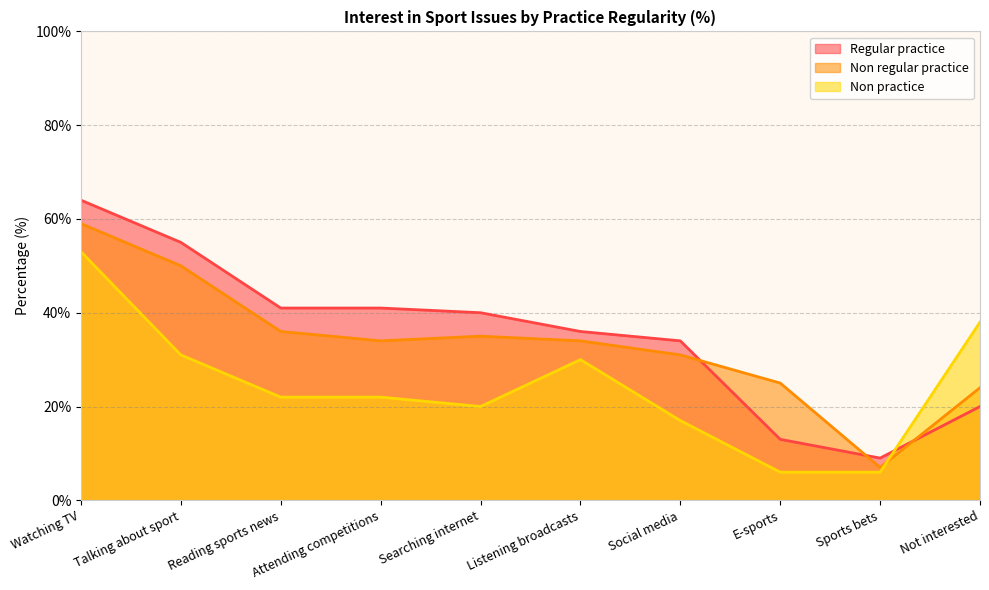

Which label corresponds to the smallest value in the chart?

E-sports